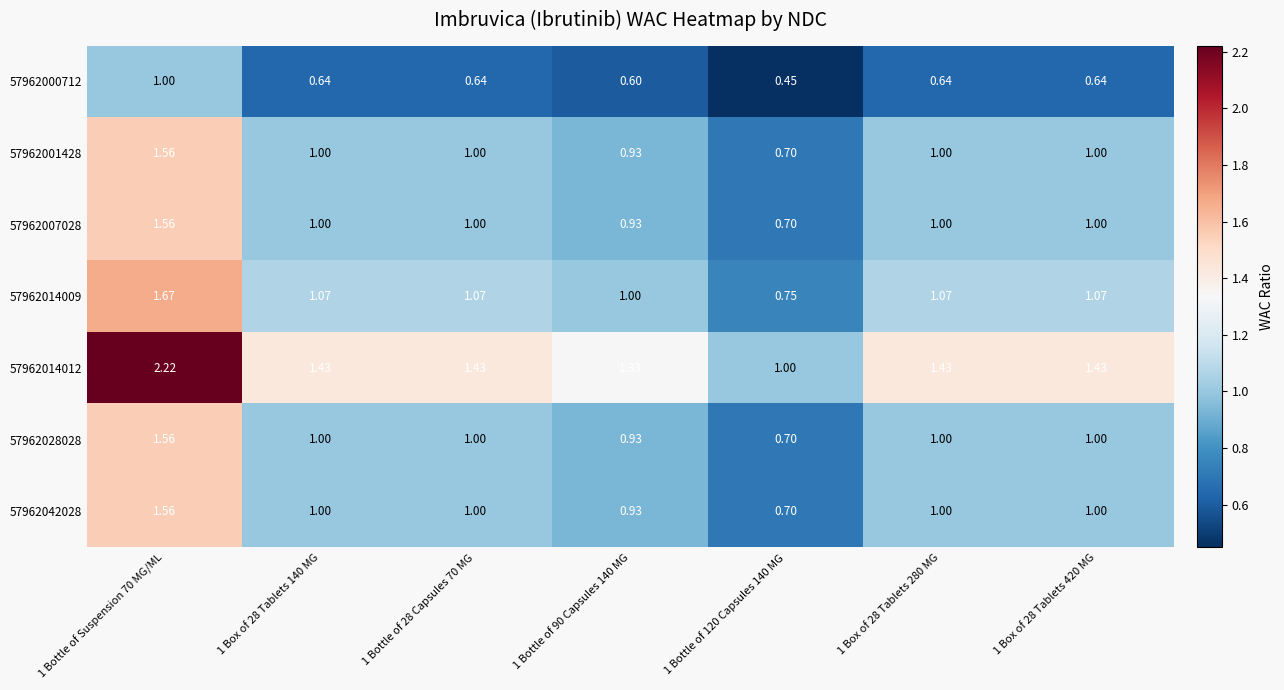

What is the total value across all series at 1 Box of 28 Tablets 420 MG?

7.1